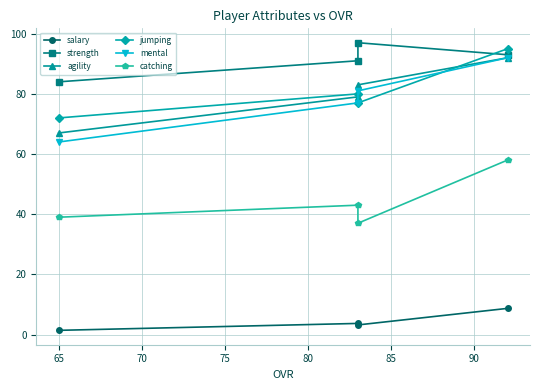

Between 60 and 65, which series saw the biggest shift?

mental